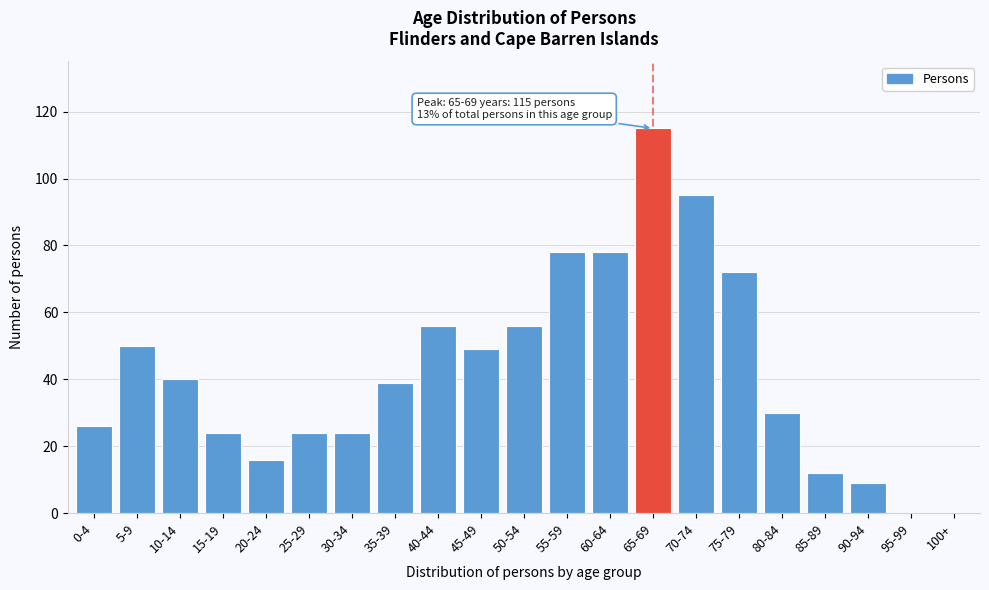

Reading left to right, what are all the values shown in this chart?

0-4=26	5-9=50	10-14=40	15-19=24	20-24=16	25-29=24	30-34=24	35-39=39	40-44=56	45-49=49	50-54=56	55-59=78	60-64=78	65-69=115	70-74=95	75-79=72	80-84=30	85-89=12	90-94=9	95-99=0	100+=0